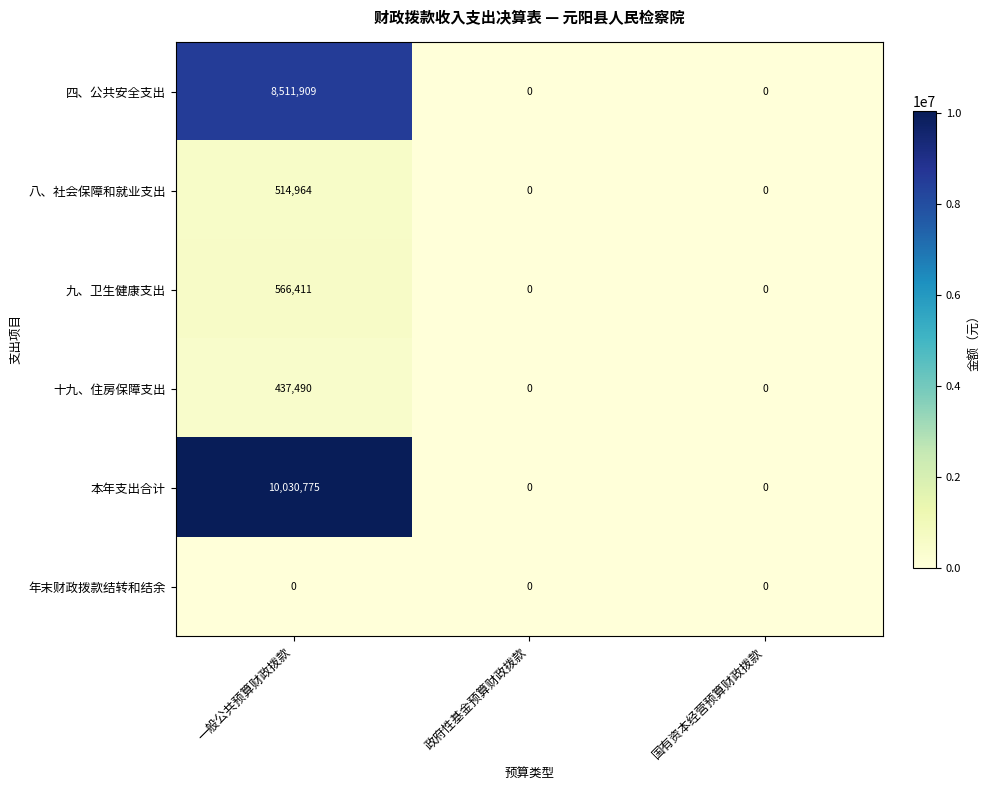

At 一般公共预算财政拨款, list the series in order from smallest to largest.

年末财政拨款结转和结余, 十九、住房保障支出, 八、社会保障和就业支出, 九、卫生健康支出, 四、公共安全支出, 本年支出合计